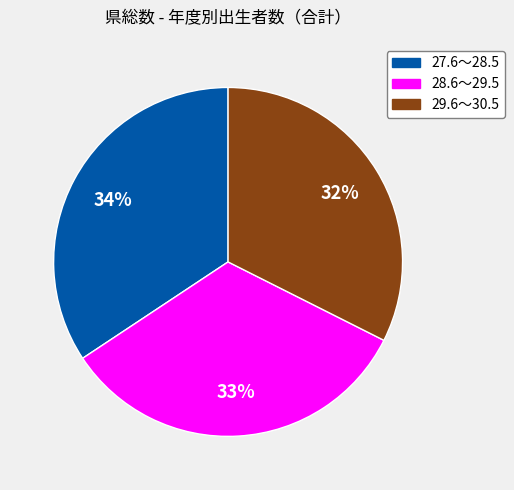

Approximately how many times larger is the value at 27.6～28.5 compared to 28.6～29.5?

1.0